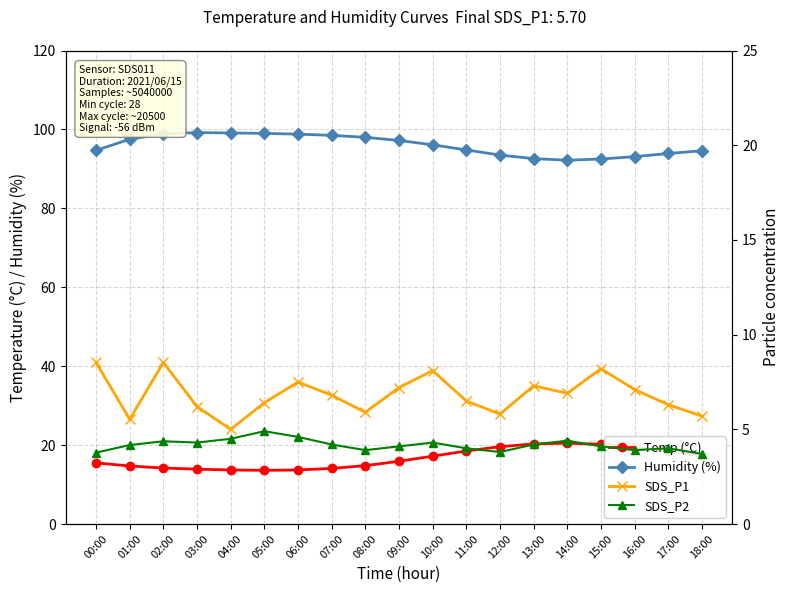

True or false: Temp (°C) and SDS_P1 cross at least once.

False